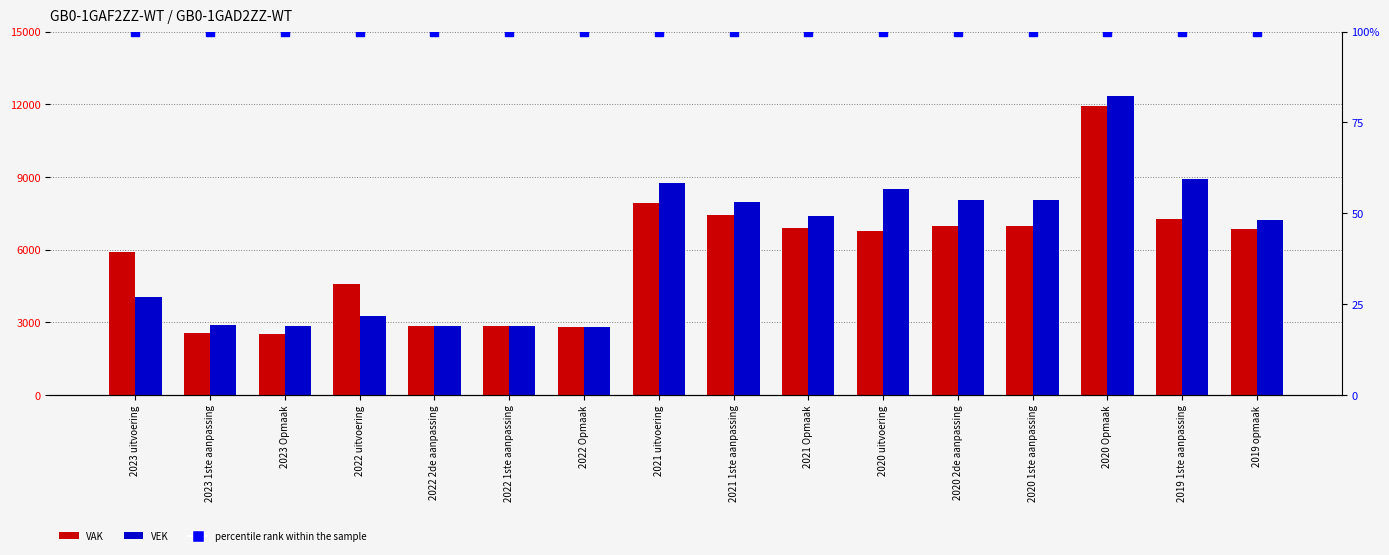

Which series has the largest total across all categories?

VEK